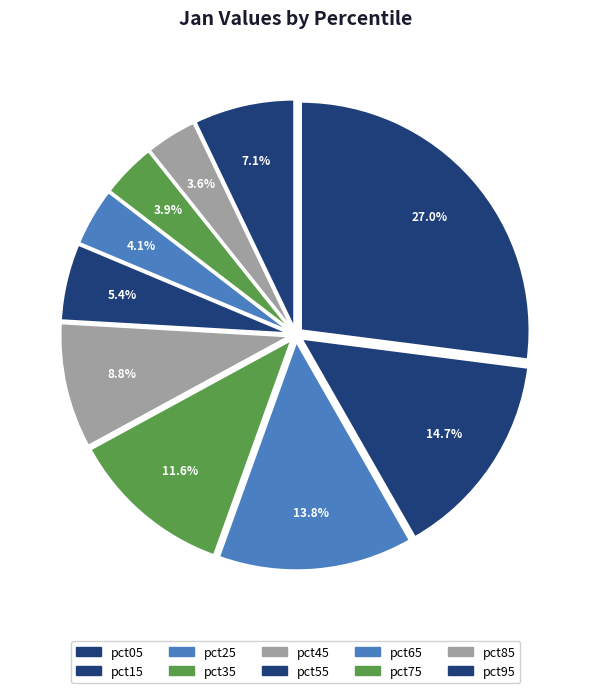

Combined, what portion of the pie is pct85 and pct55?

9.0%